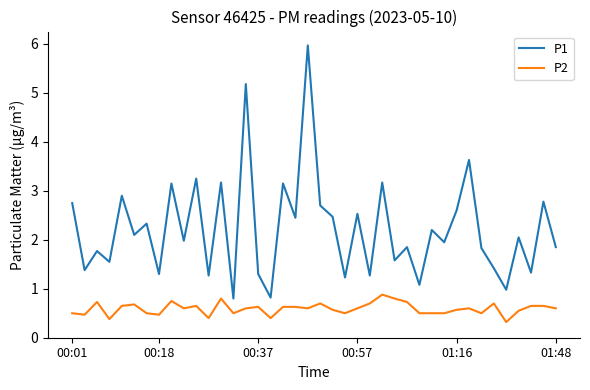

Which series has the widest spread of values?

P1